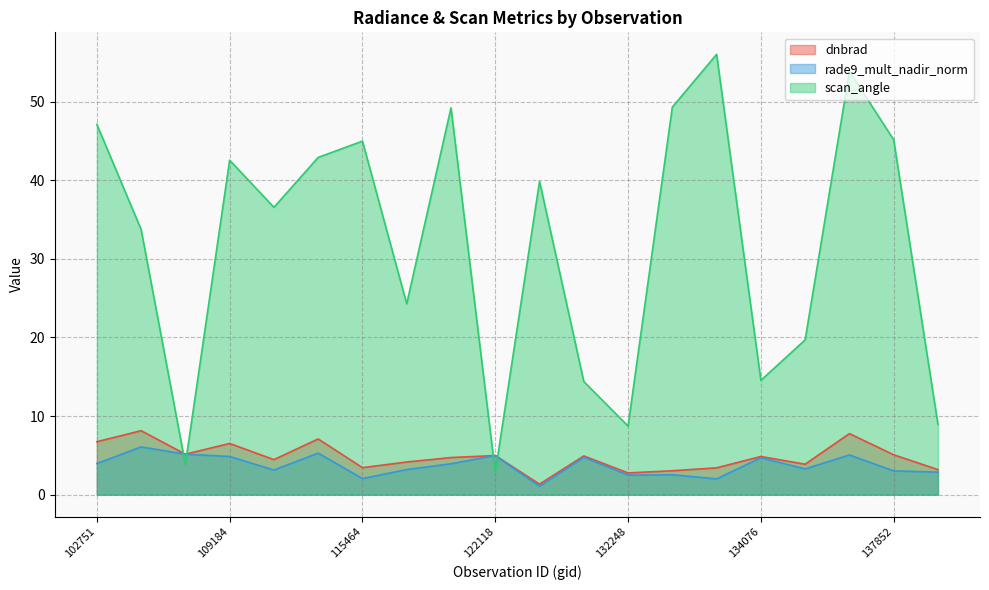

At which category is the sum across all series the highest?

6551